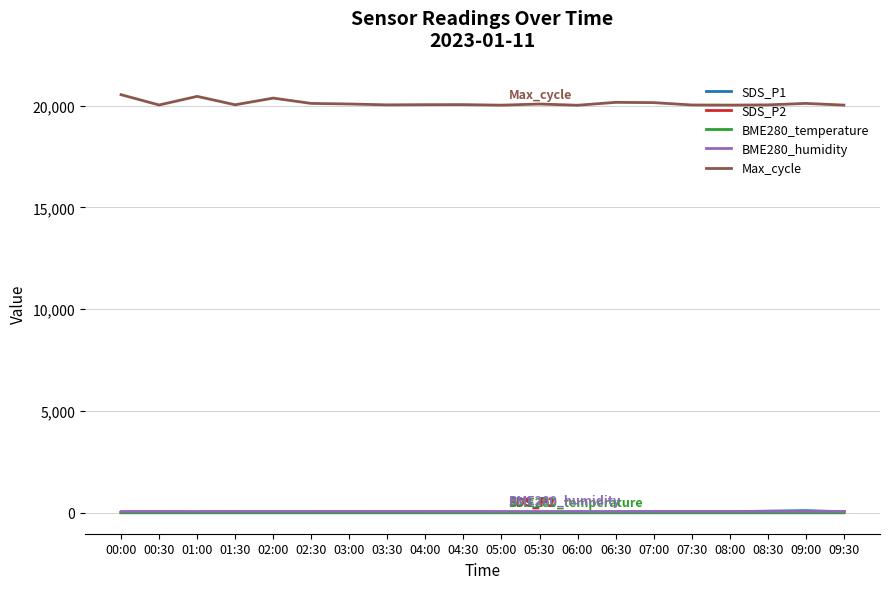

What is the difference between the highest and lowest values at 07:30?

20028.2